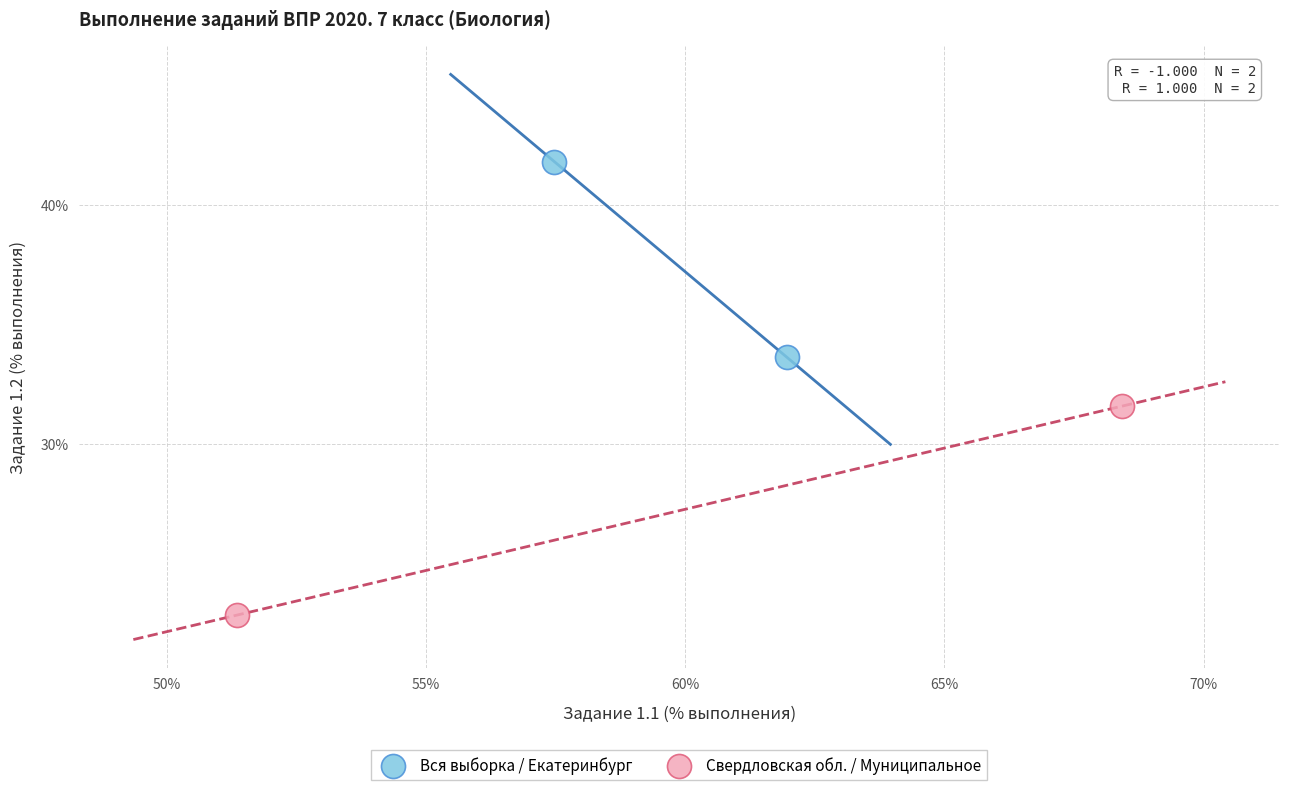

Which series has the widest spread of Y values?

Свердловская обл. / Муниципальное